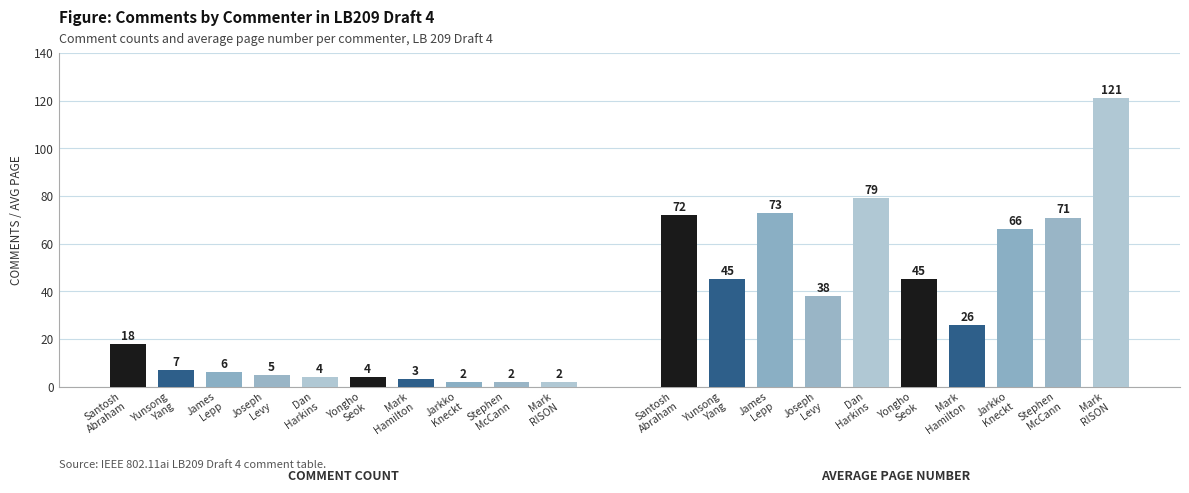

Where is Avg Page nearest to the value 73?

James
Lepp